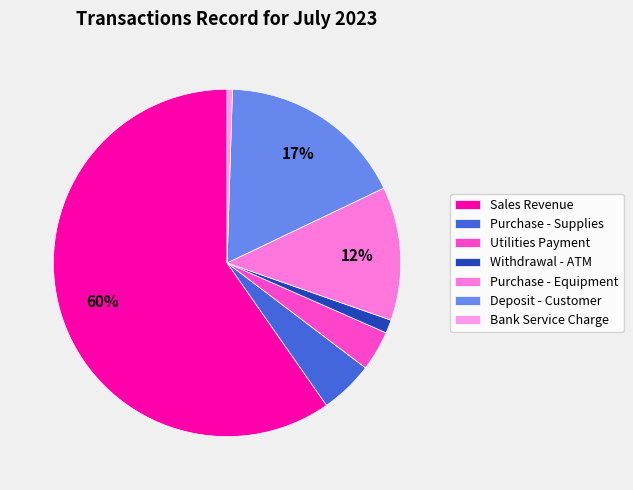

What is the majority slice?

Sales Revenue